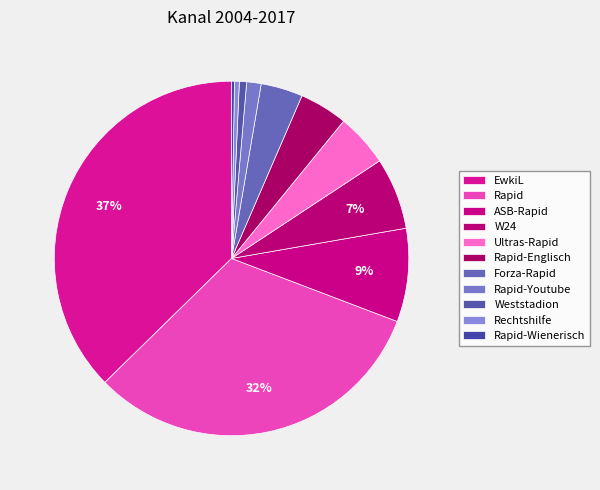

To the nearest percent, what percentage of the pie is ASB-Rapid?

9%